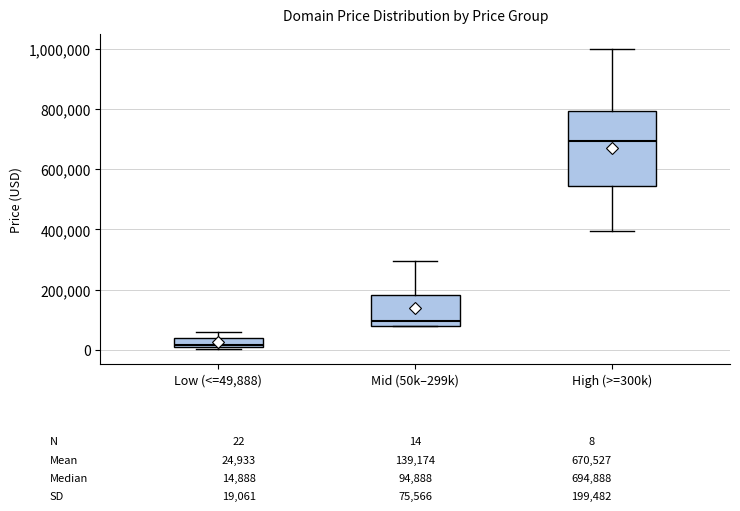

Which box's median line is the highest?

High (>=300k)